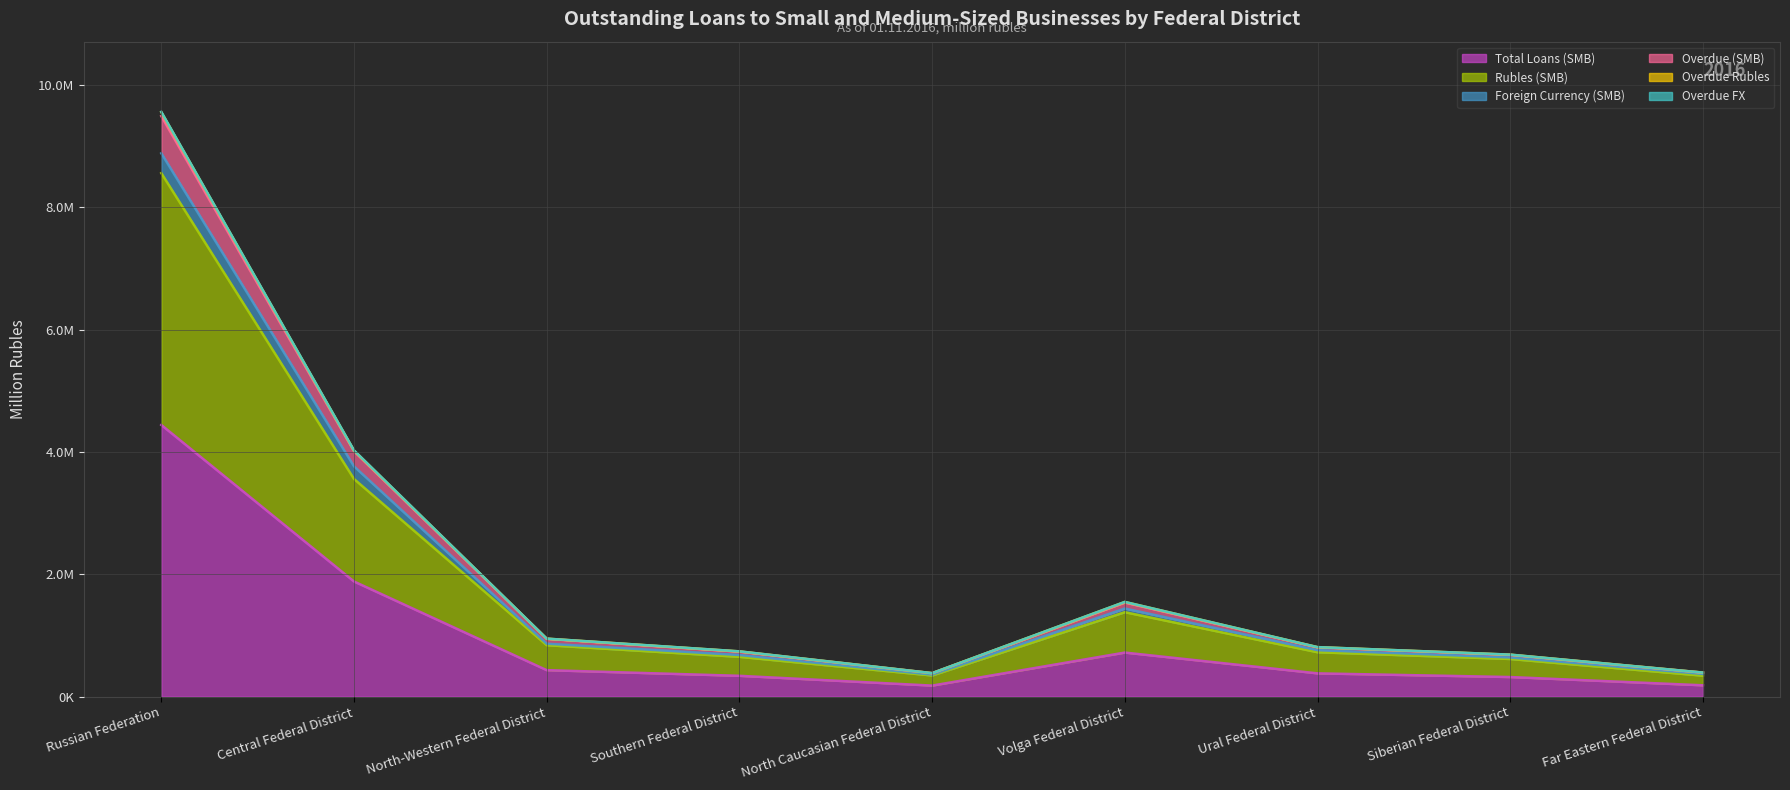

Where is the first local minimum for Total Loans (SMB)?

North Caucasian Federal District